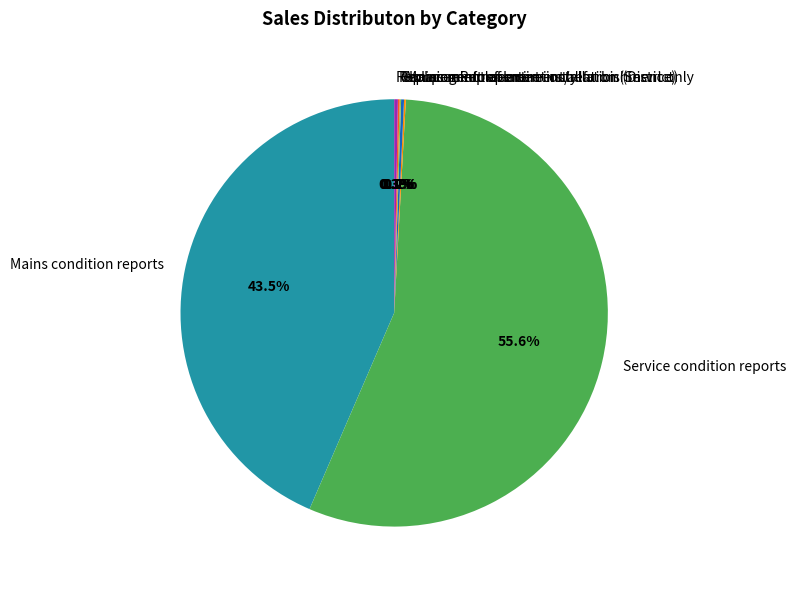

Which slice represents more than half of the pie?

Service condition reports